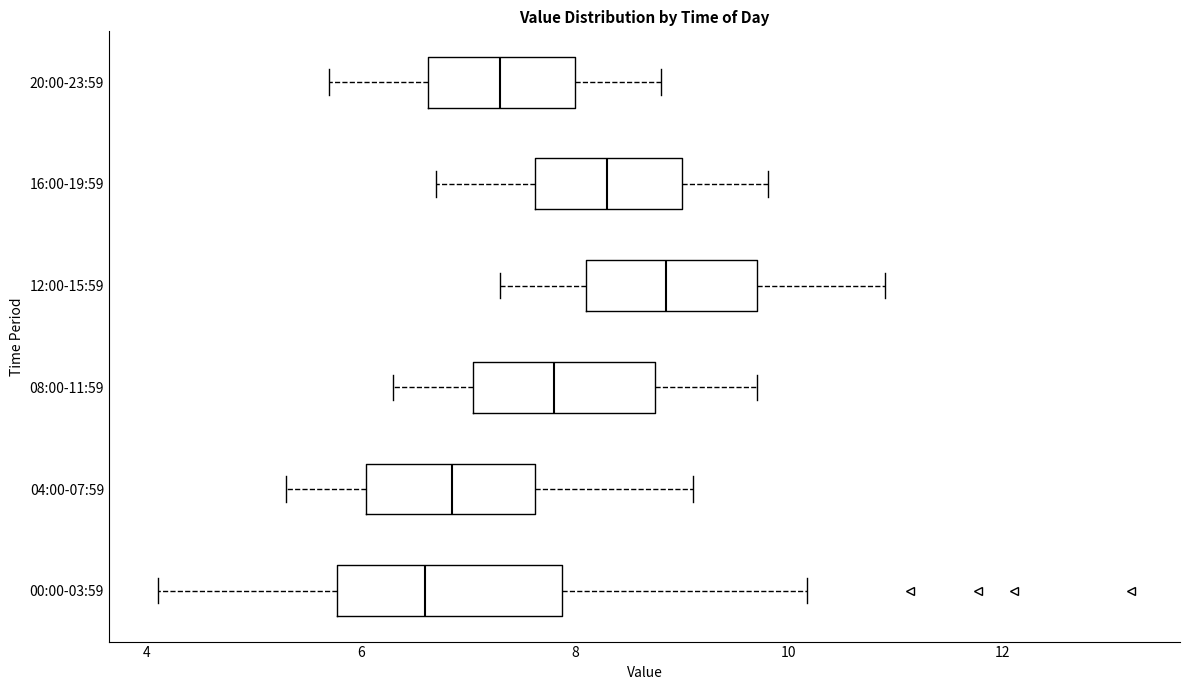

Which box is the widest, from its left edge to its right edge?

00:00-03:59